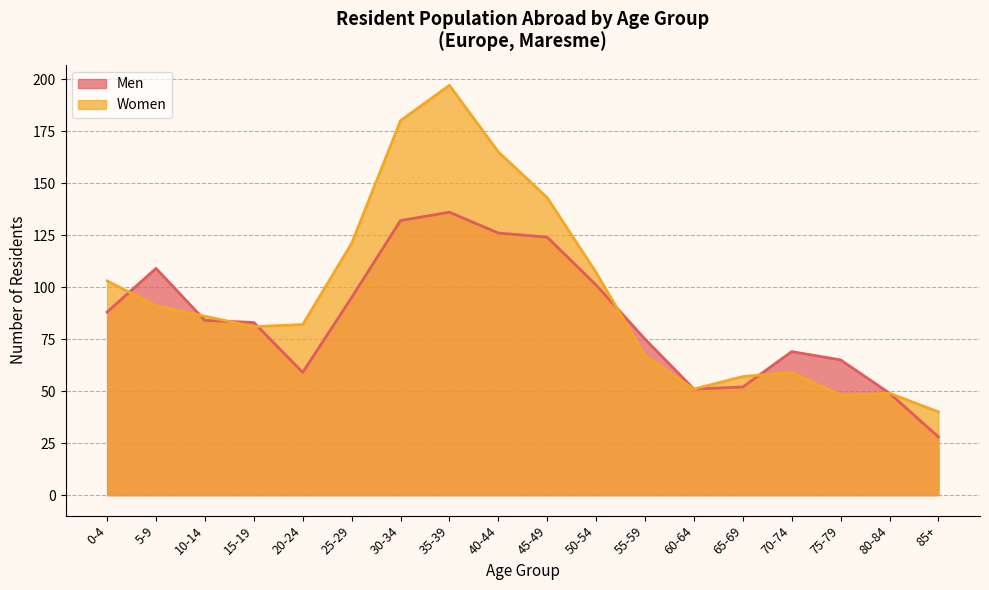

What is the value of the Women point at the 5th from the left?

82